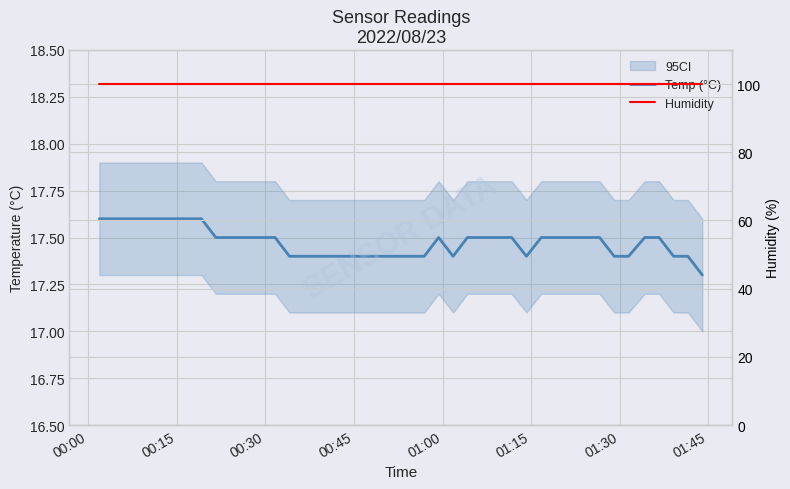

True or false: Temp (°C) and Humidity cross at least once.

False